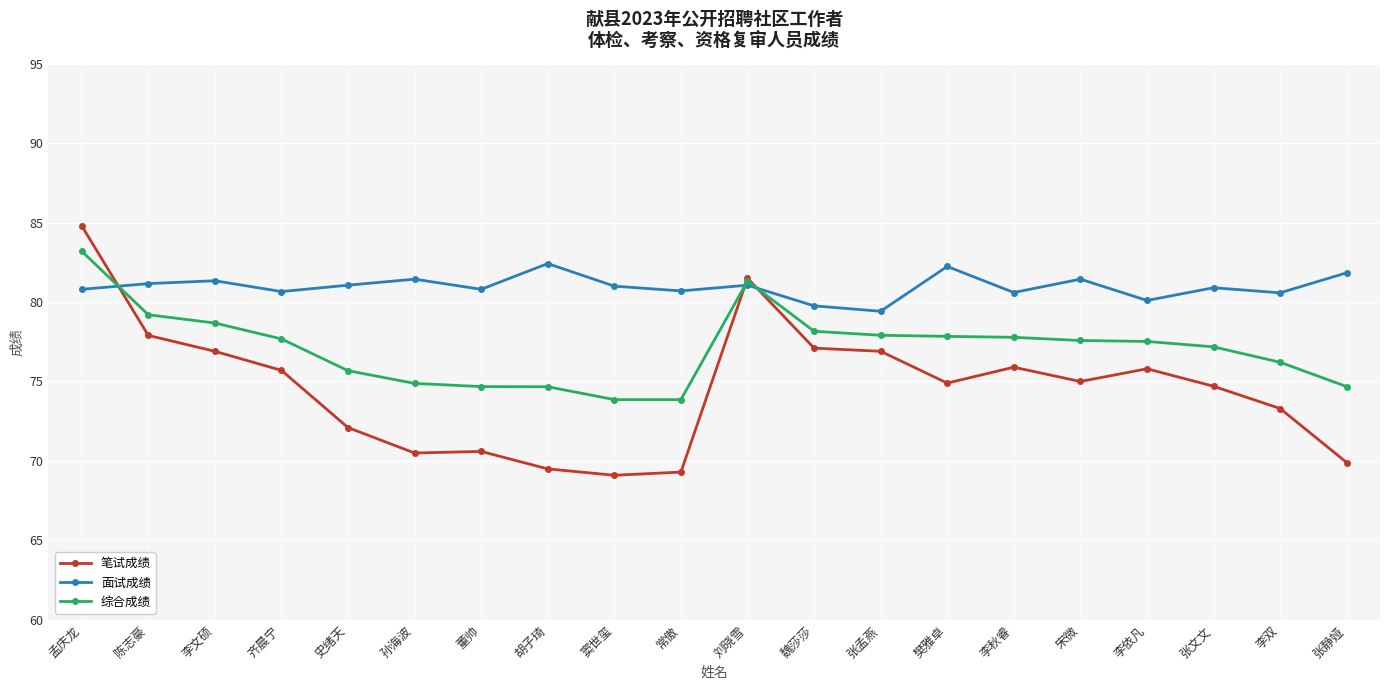

What is the difference between the highest and lowest values at 李秋睿?

4.7